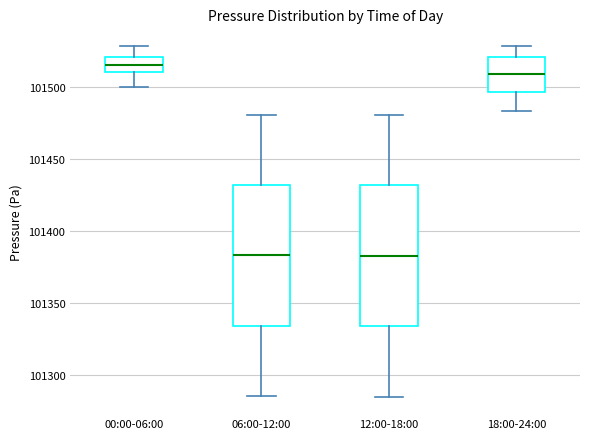

Reading left to right, transcribe this box plot: for each box, give where its median line is, the range the box spans, and where its two whiskers end, as read against the y-axis. The values are not printed on the chart, so give them approximately, as read against the axis.

00:00-06:00: median 101515, box 101510 to 101520, whiskers 101500 to 101530
06:00-12:00: median 101385, box 101335 to 101430, whiskers 101285 to 101480
12:00-18:00: median 101385, box 101335 to 101430, whiskers 101285 to 101480
18:00-24:00: median 101510, box 101495 to 101520, whiskers 101485 to 101530